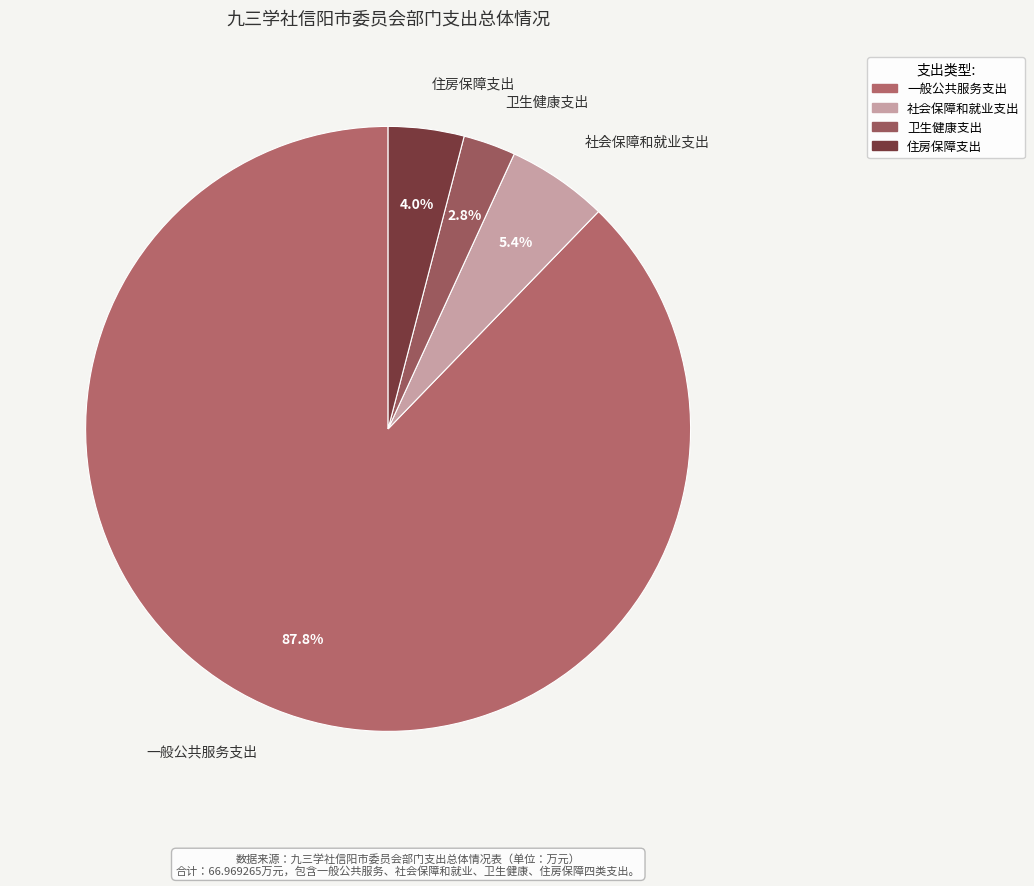

Which category has the smallest portion of the pie?

卫生健康支出